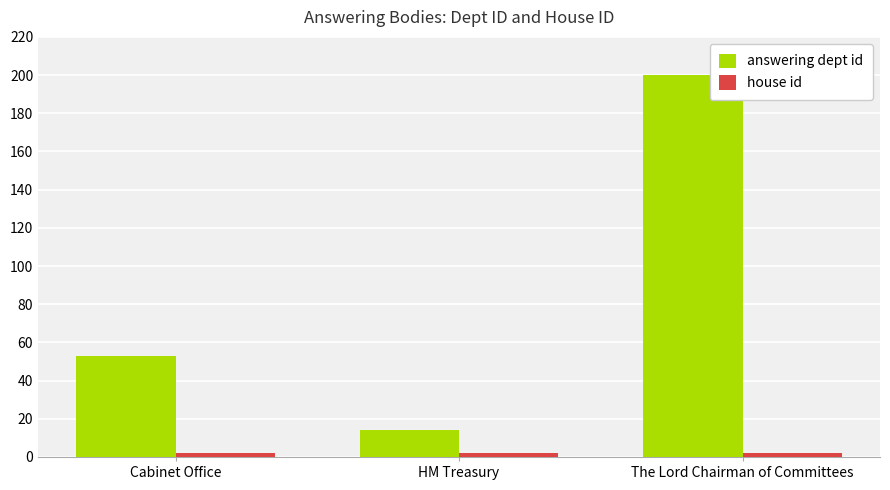

Which series has the largest total across all categories?

answering dept id